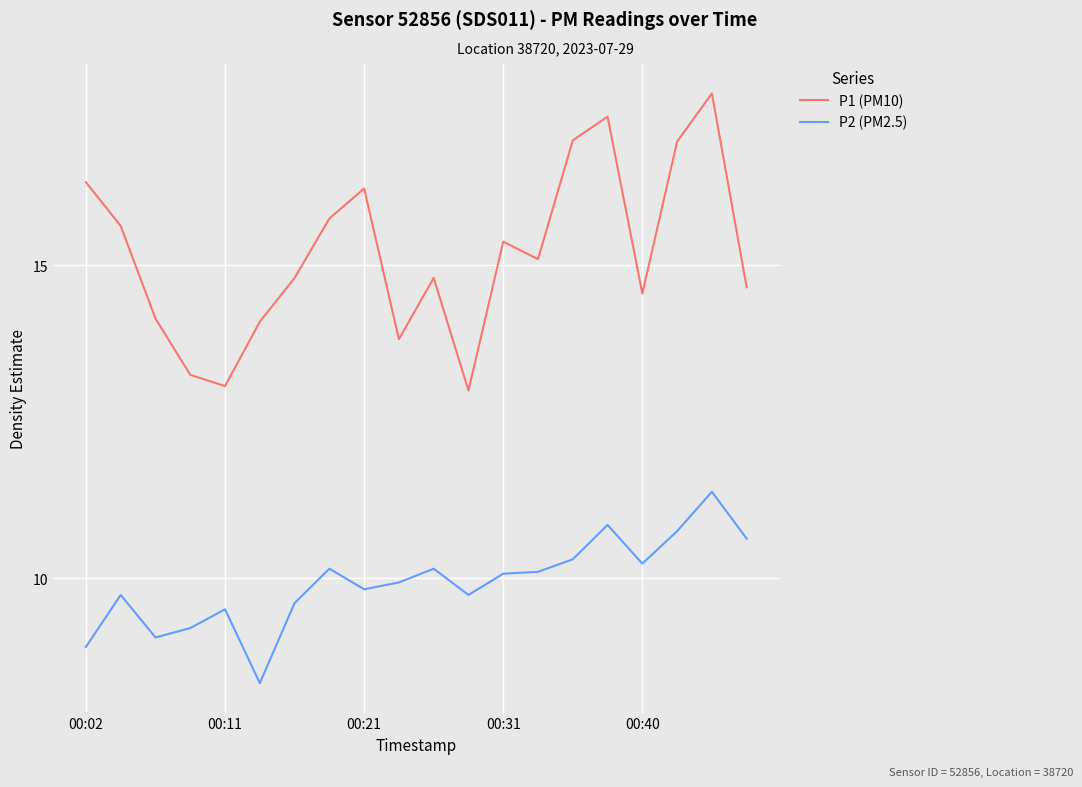

List the series in order of their overall mean, highest first.

P1 (PM10), P2 (PM2.5)